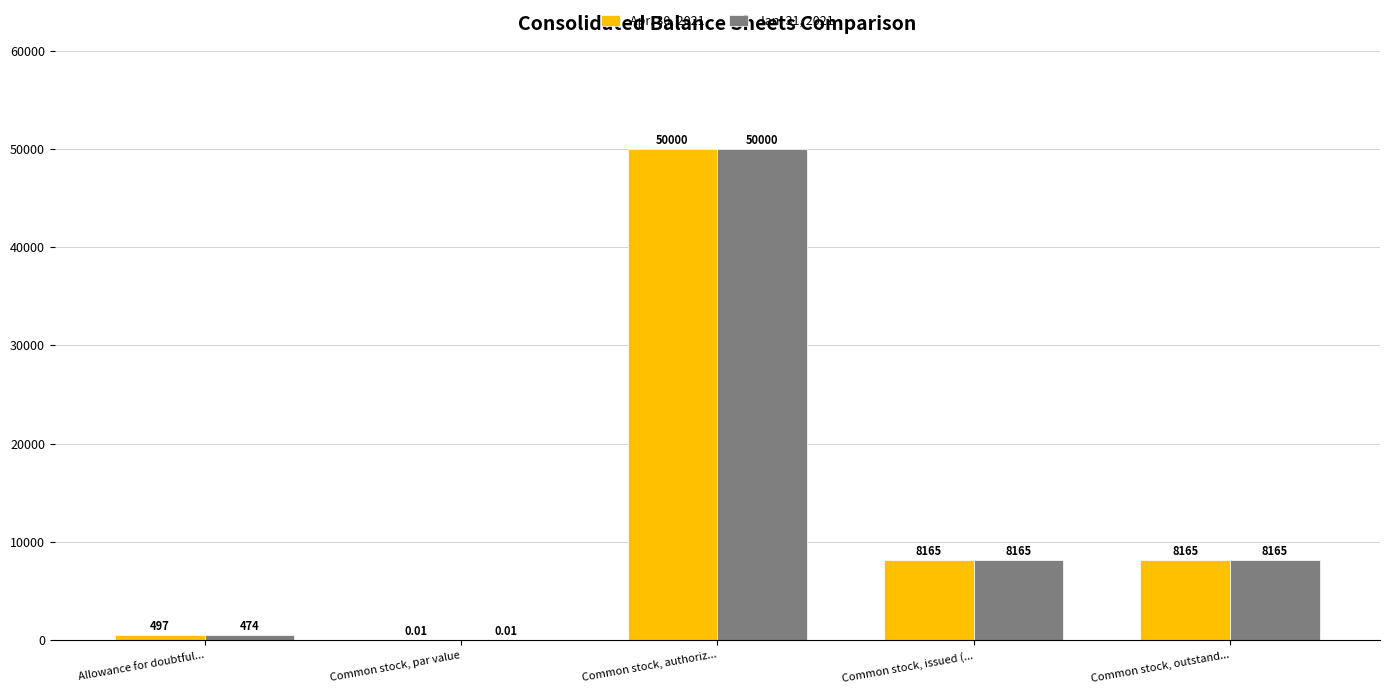

What is the sum of the Jan. 31, 2021 values at Common stock, outstand... and Common stock, par value?

8165.0